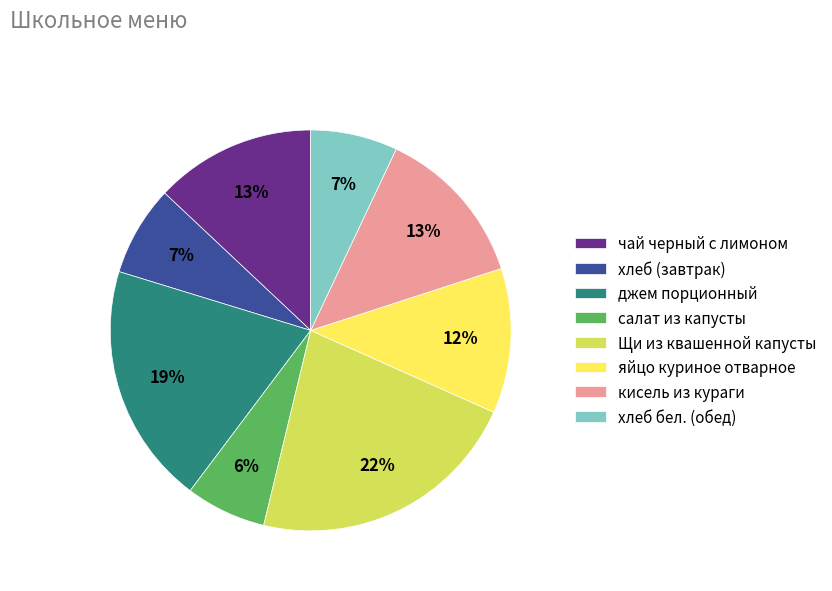

True or false: Щи из квашенной капусты accounts for 22% of the total.

True